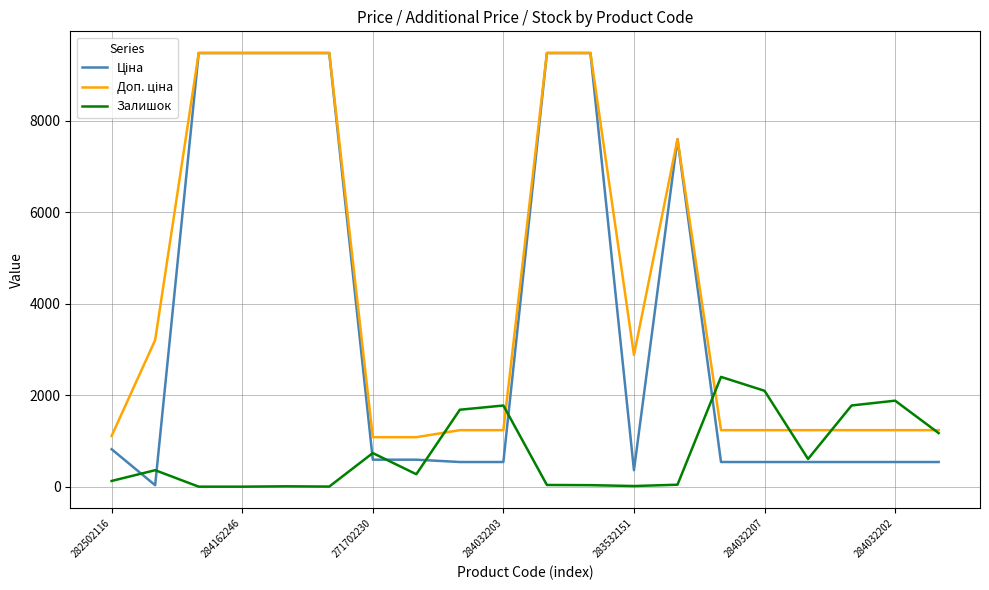

What is the maximum value shown in the chart?

9480.1